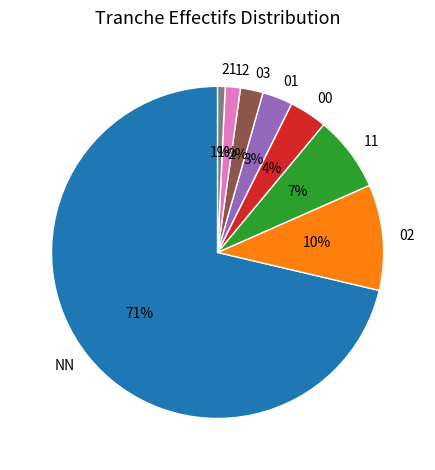

Does 01 represent more than half of the total?

No